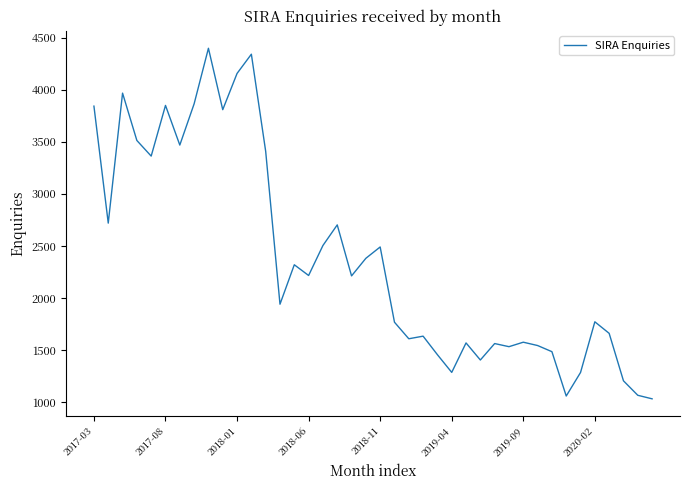

What is the difference between the maximum and minimum values?

3368